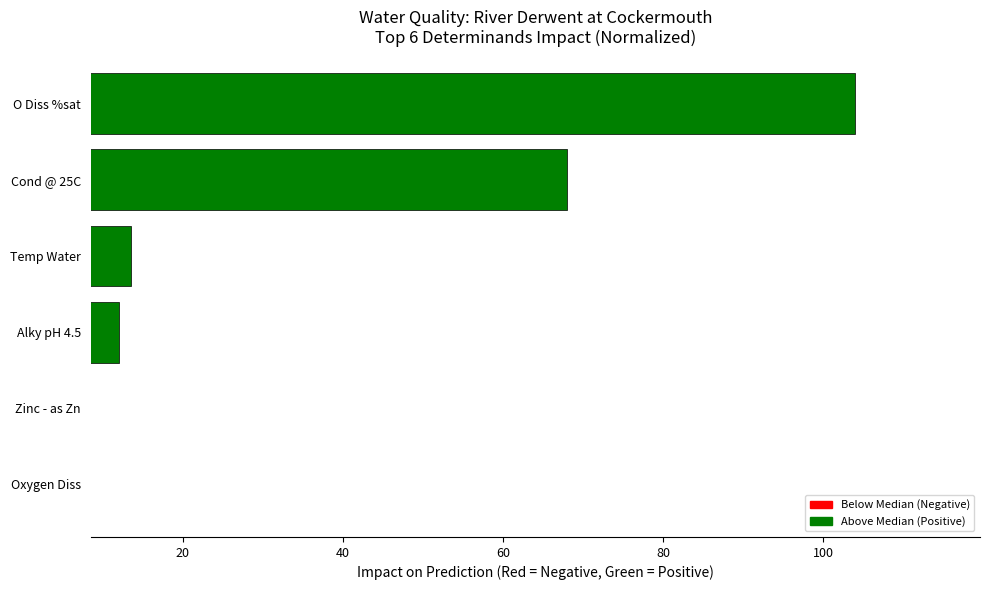

What is the sum of the values at Oxygen Diss and Cond @ 25C?

75.4